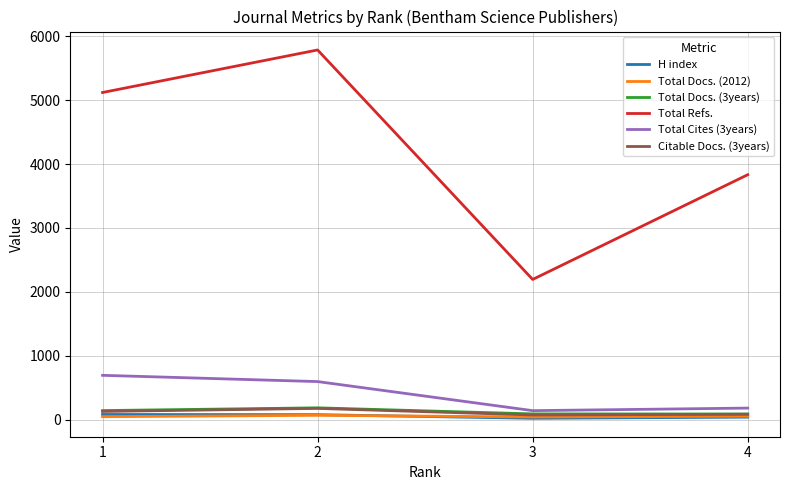

True or false: Total Cites (3years) and Total Docs. (2012) intersect in this chart.

False